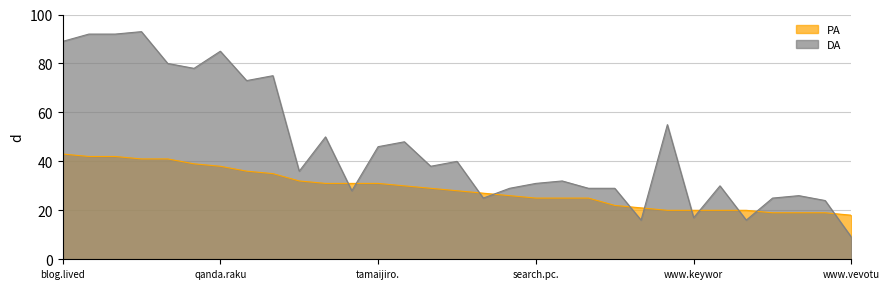

What are all the series names shown in the legend?

PA, DA